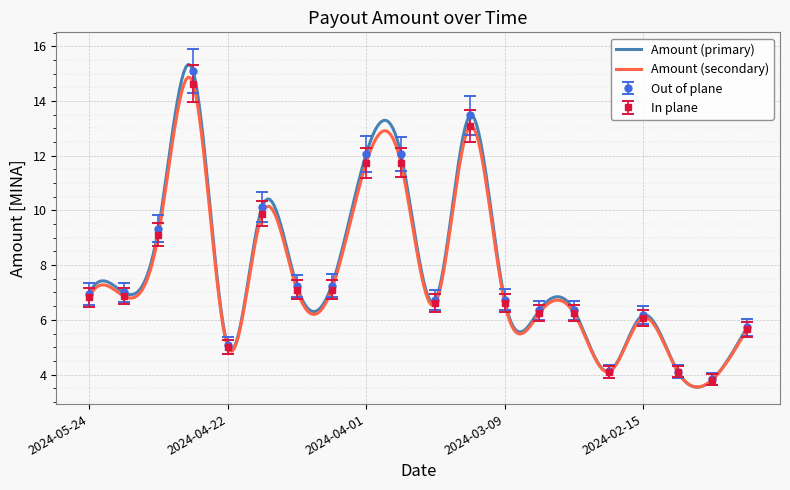

What is the value of the 3rd point from the left?

9.3